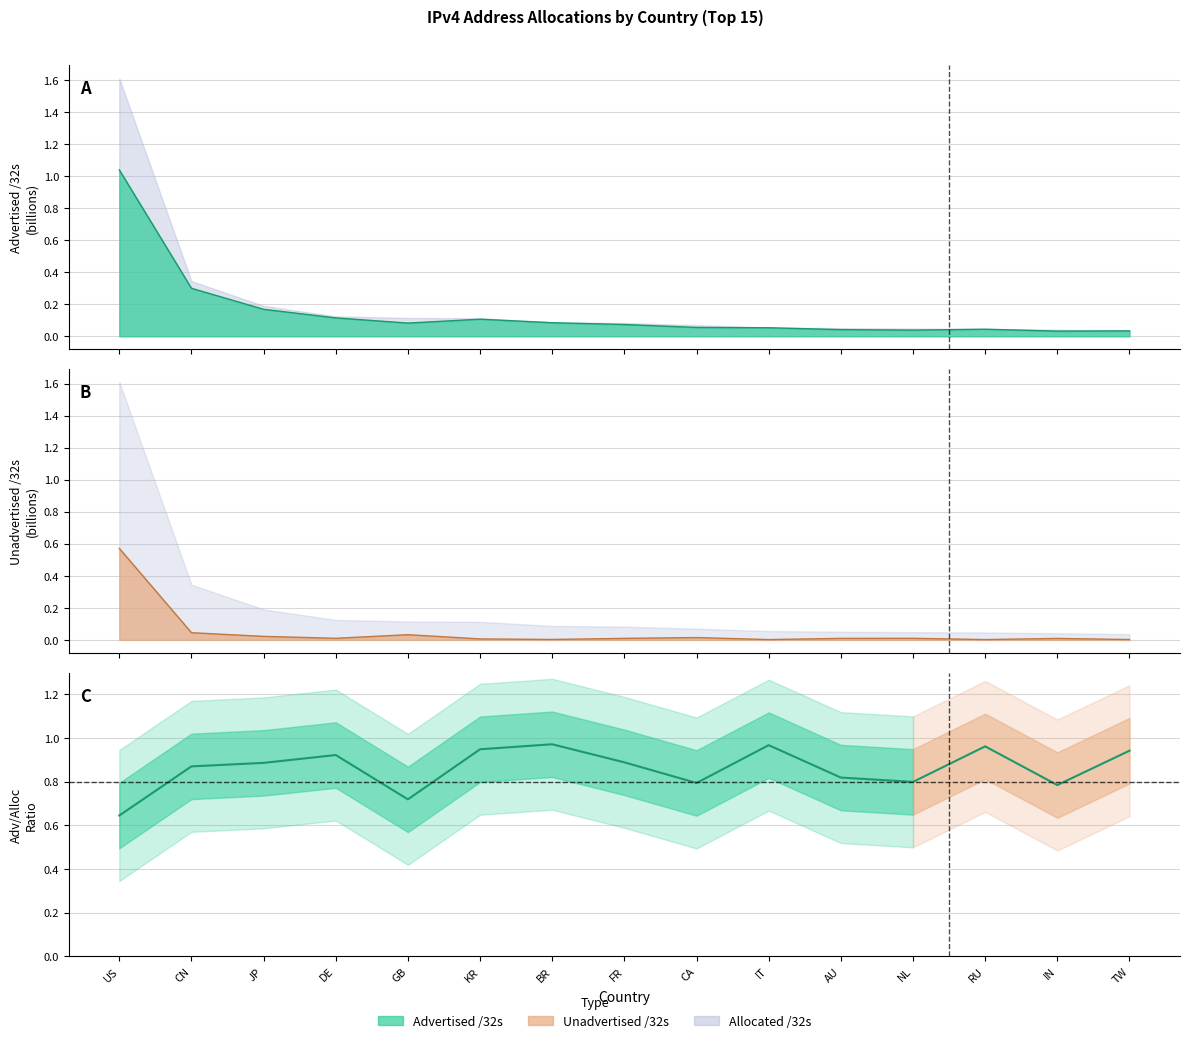

What is the sum of all Unadvertised /32s values?

0.7